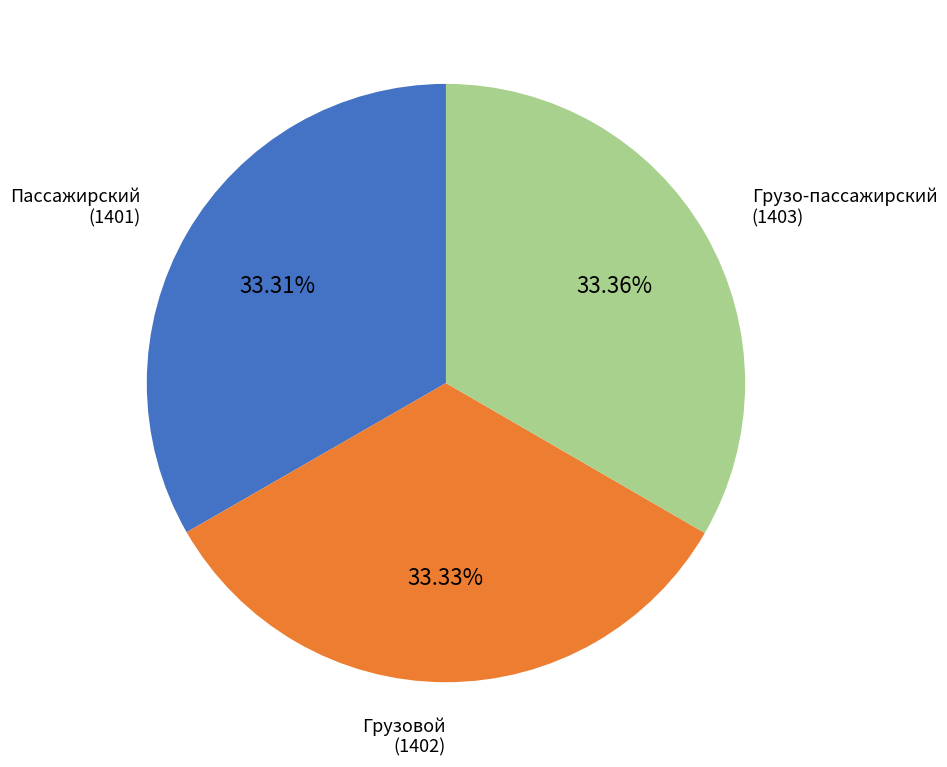

What is the ratio of the value at Грузо-пассажирский to the value at Пассажирский?

1.0